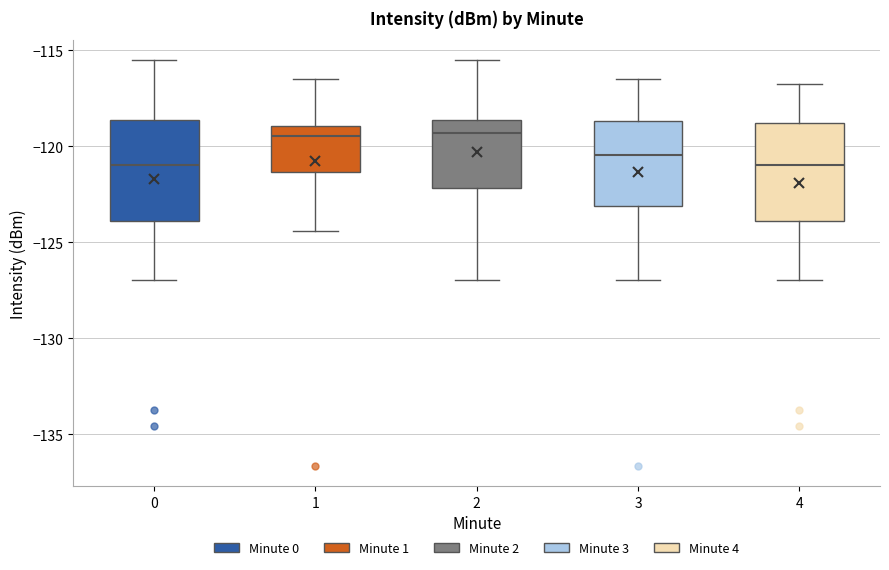

Reading left to right, read every box against the y-axis: the position of its median line, the range the box covers, and the ends of its whiskers. The values are not printed on the chart, so give them approximately, as read against the axis.

0: median -121.0, box -124.0 to -118.5, whiskers -127.0 to -115.5
1: median -119.5, box -121.5 to -119.0, whiskers -124.5 to -116.5
2: median -119.5, box -122.0 to -118.5, whiskers -127.0 to -115.5
3: median -120.5, box -123.0 to -118.5, whiskers -127.0 to -116.5
4: median -121.0, box -124.0 to -119.0, whiskers -127.0 to -116.5